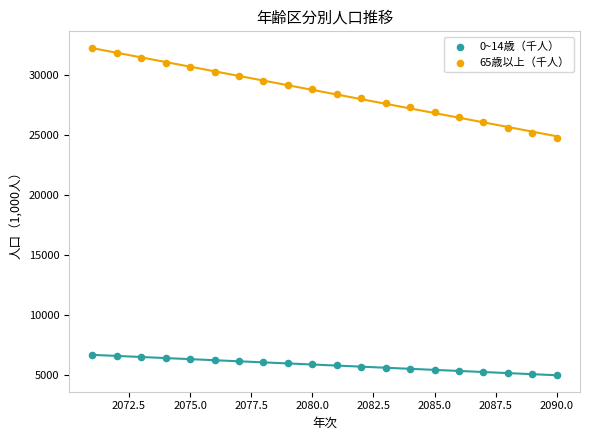

What are all the series names shown in the legend?

0~14歳（千人）, 65歳以上（千人）